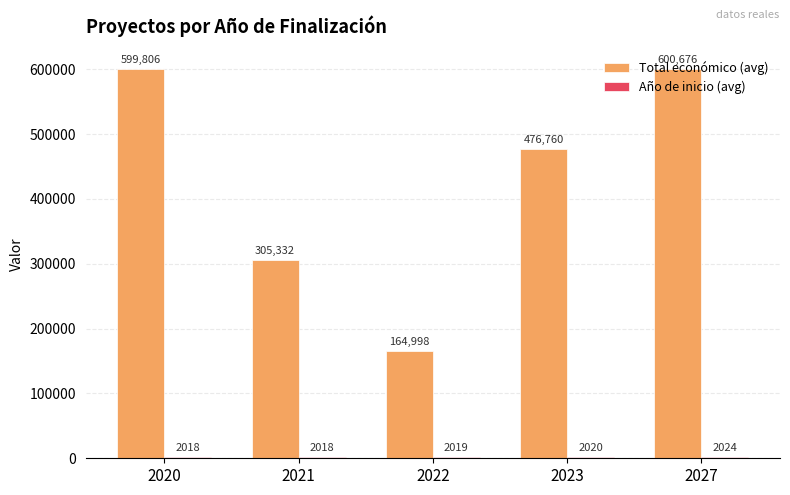

At which category is the sum across all series the highest?

2027